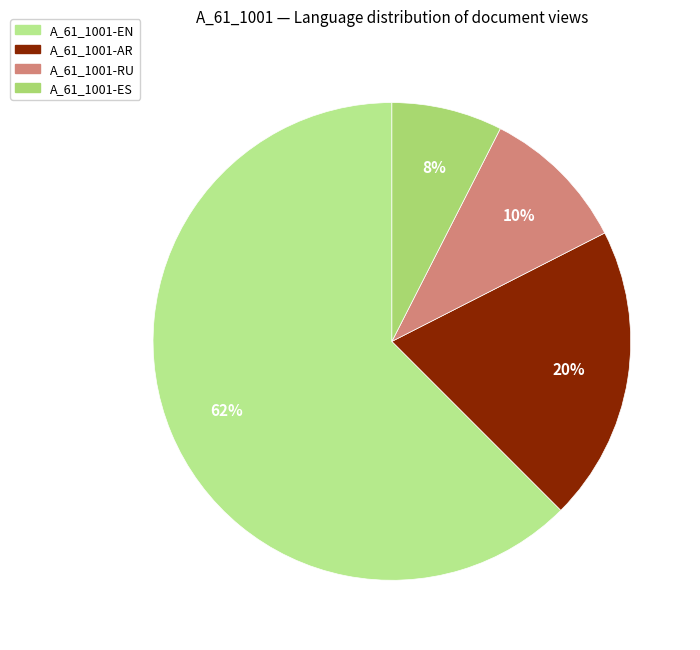

Count the number of slices in the pie.

4